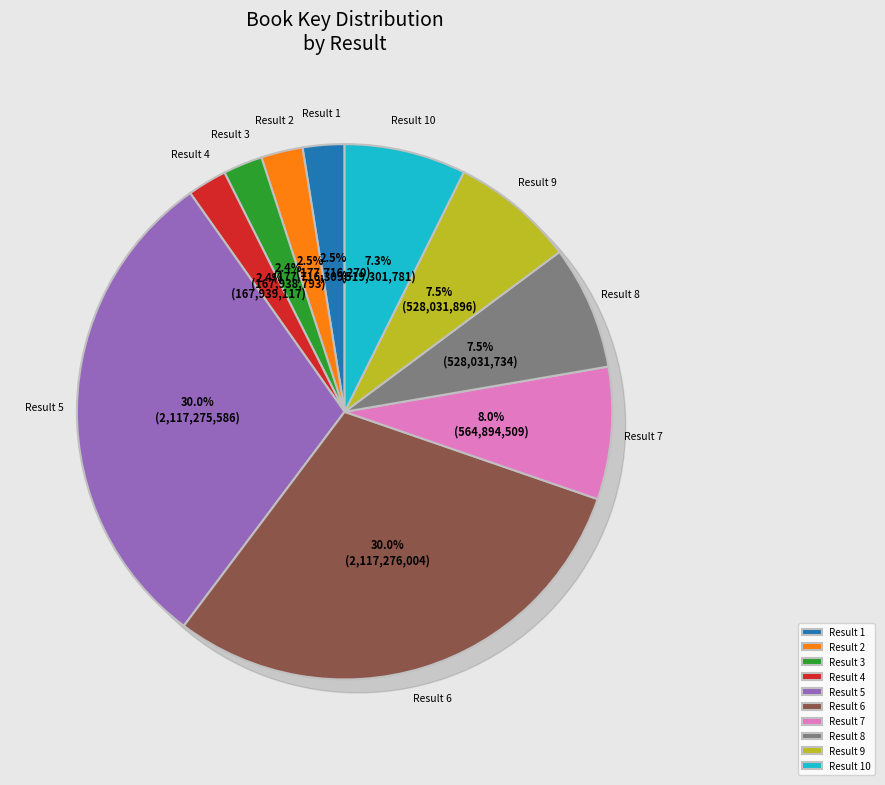

To the nearest percent, what percentage of the pie is 4?

2%